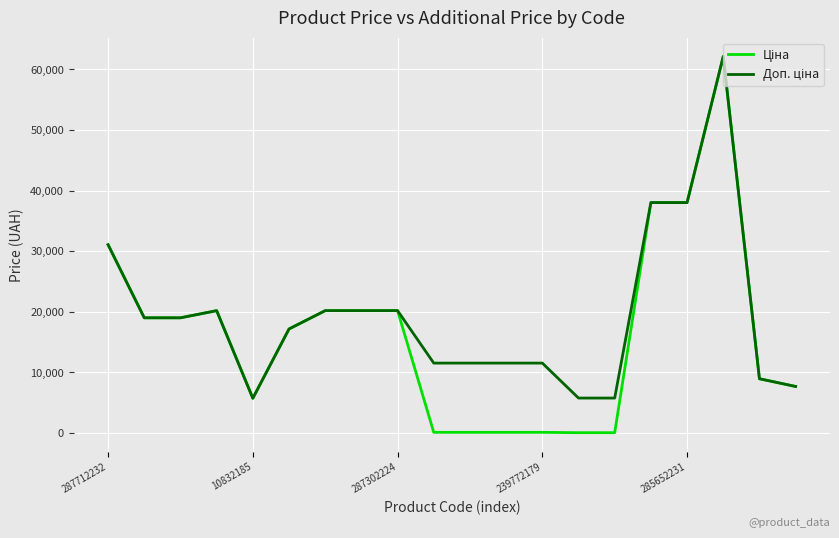

True or false: Доп. ціна has more than 2 points higher than both neighbors.

False